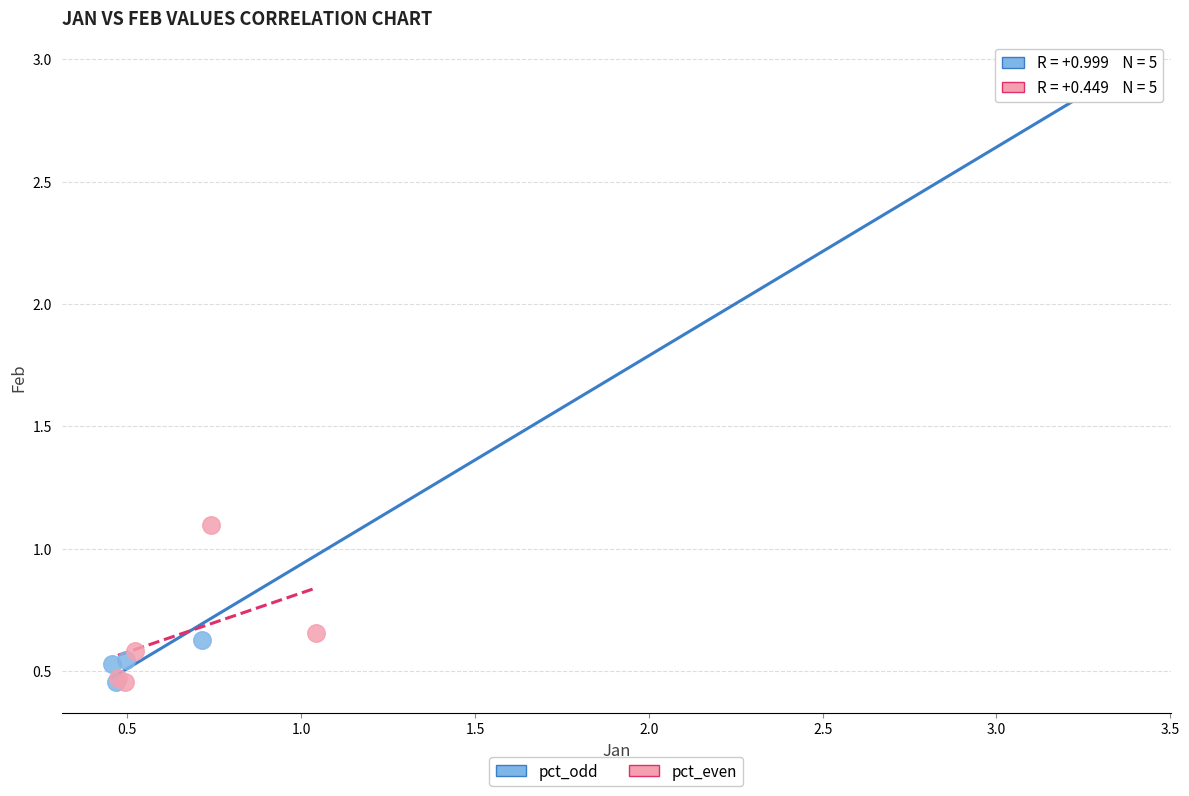

Which series reaches the maximum Y coordinate?

pct_odd